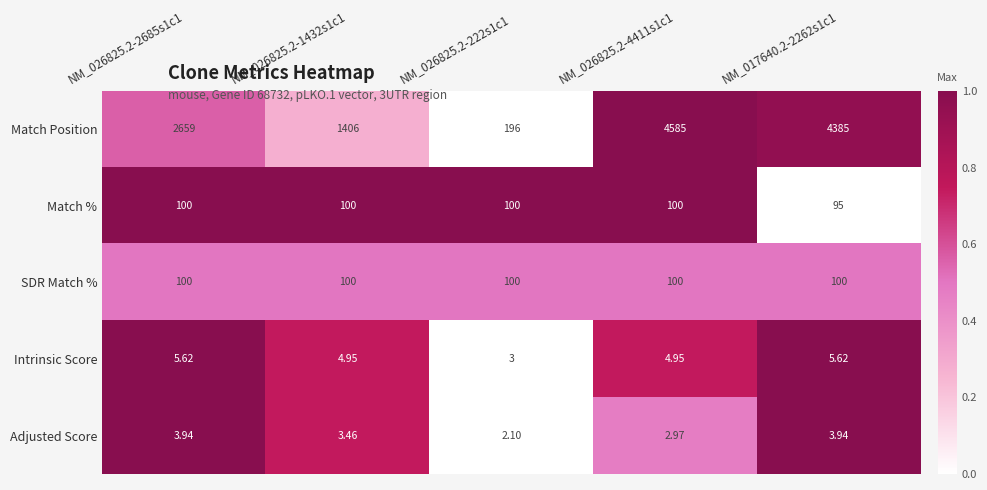

Which series has the largest range (max minus min)?

Match Position